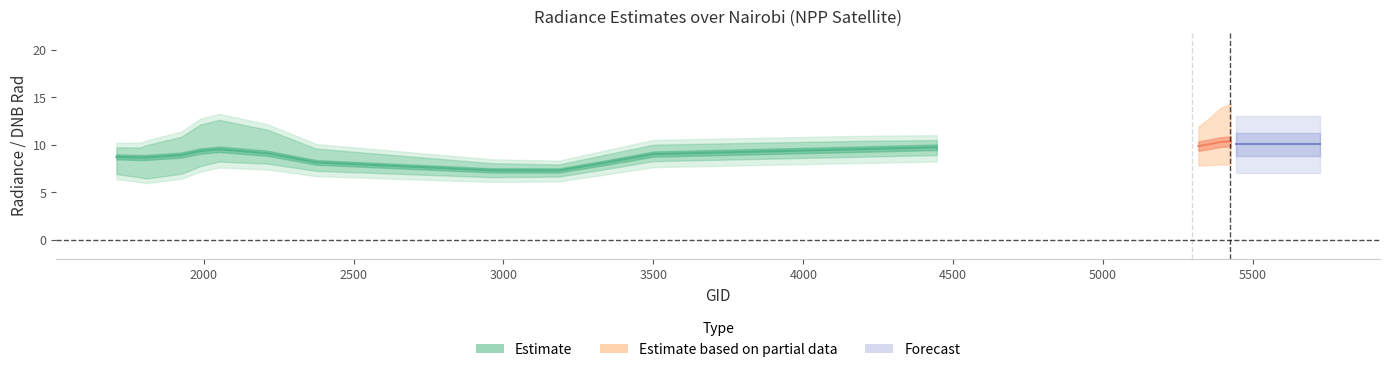

What is the maximum value for rade9_mult_nadir_norm?

12.0